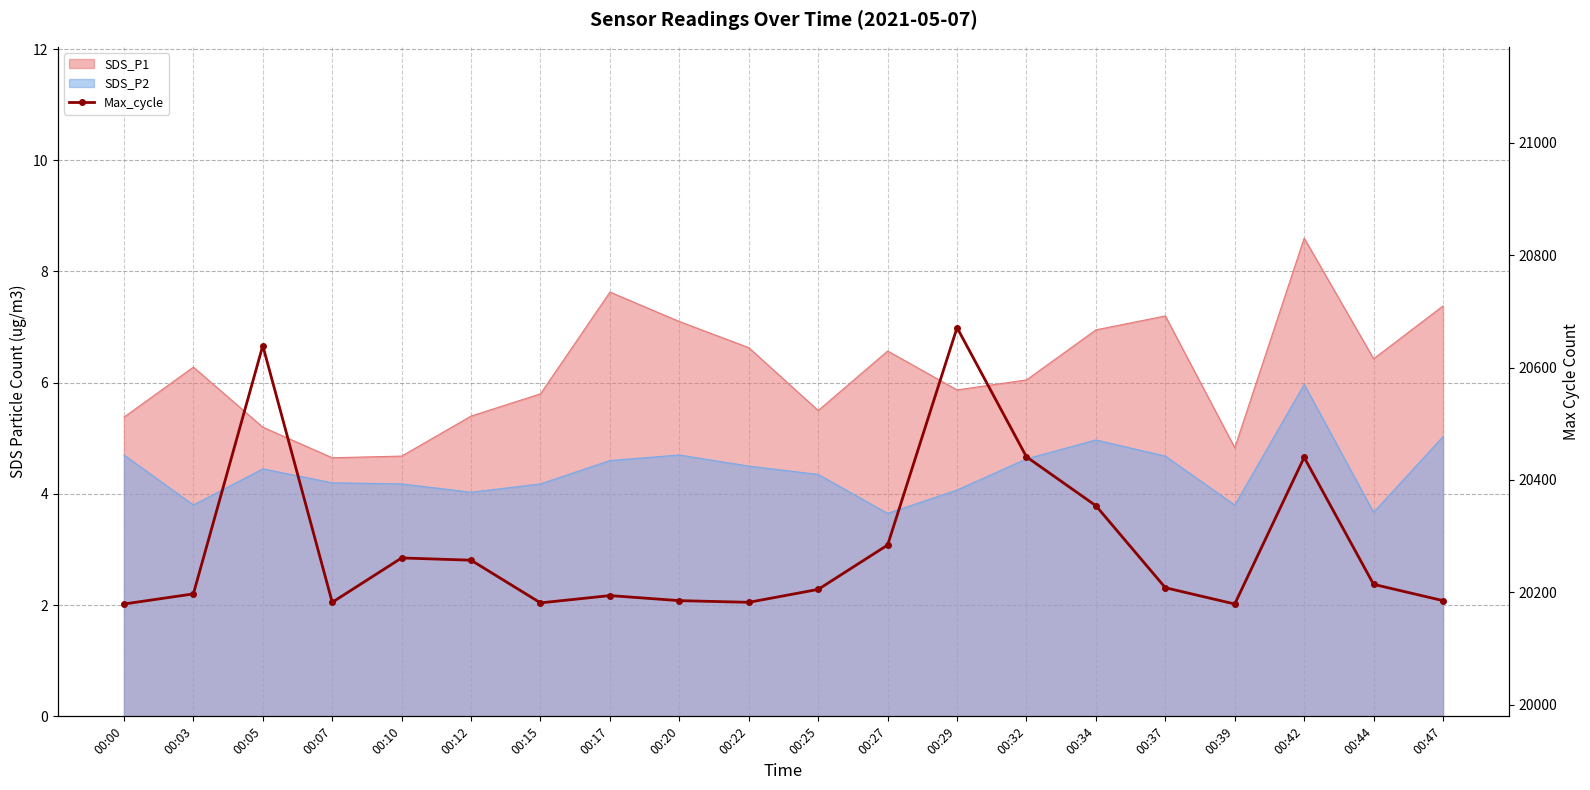

What is the ratio of the value at 00:29 to the value at 00:27?

1.0